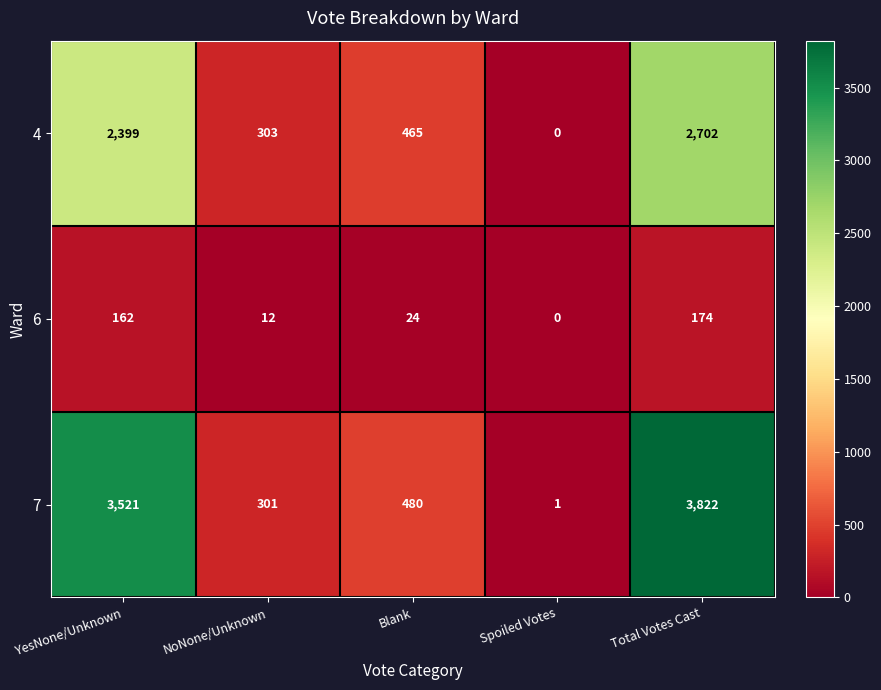

Where is 7 nearest to the value 1911?

Blank